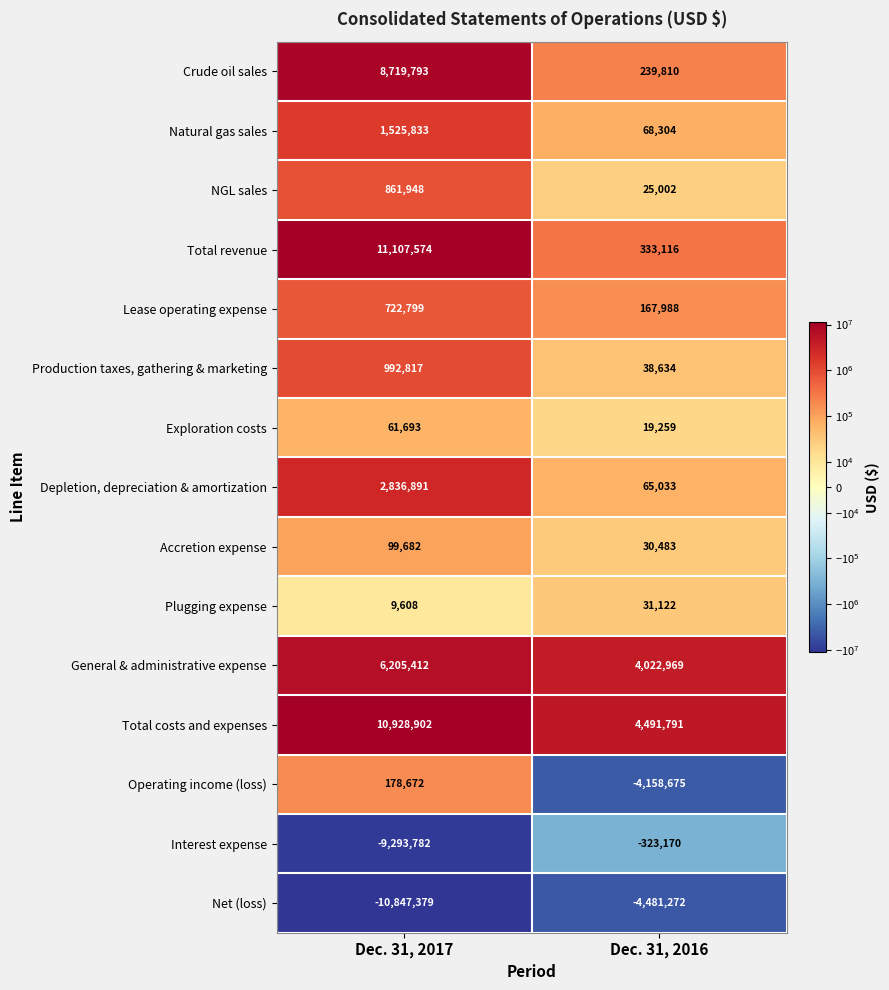

Which label corresponds to the largest value in the chart?

Dec. 31, 2017